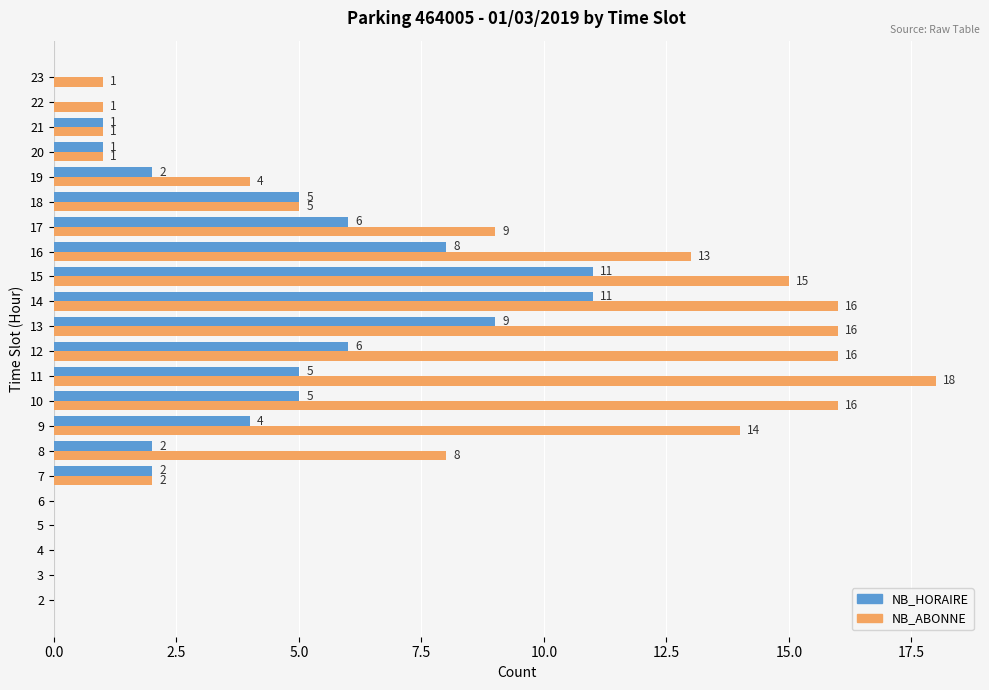

True or false: NB_HORAIRE has a value of 6 at 4.

False